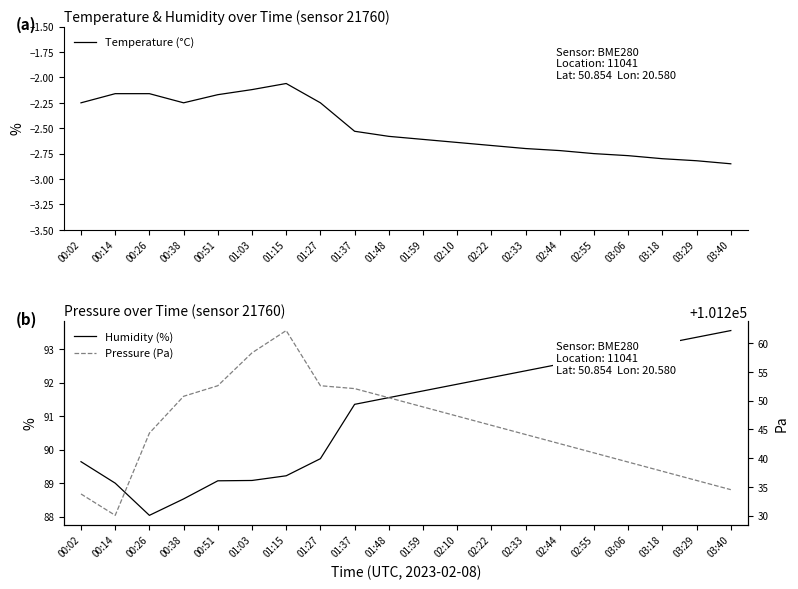

What is the sum of the Temperature (°C) values at 00:51 and 01:59?

-4.8